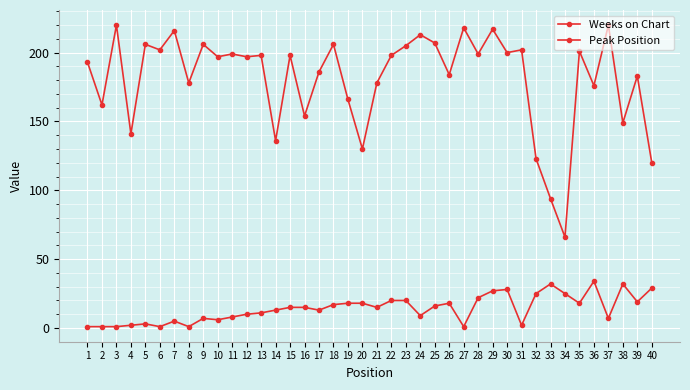

True or false: Peak Position and Weeks on Chart cross at least once.

False